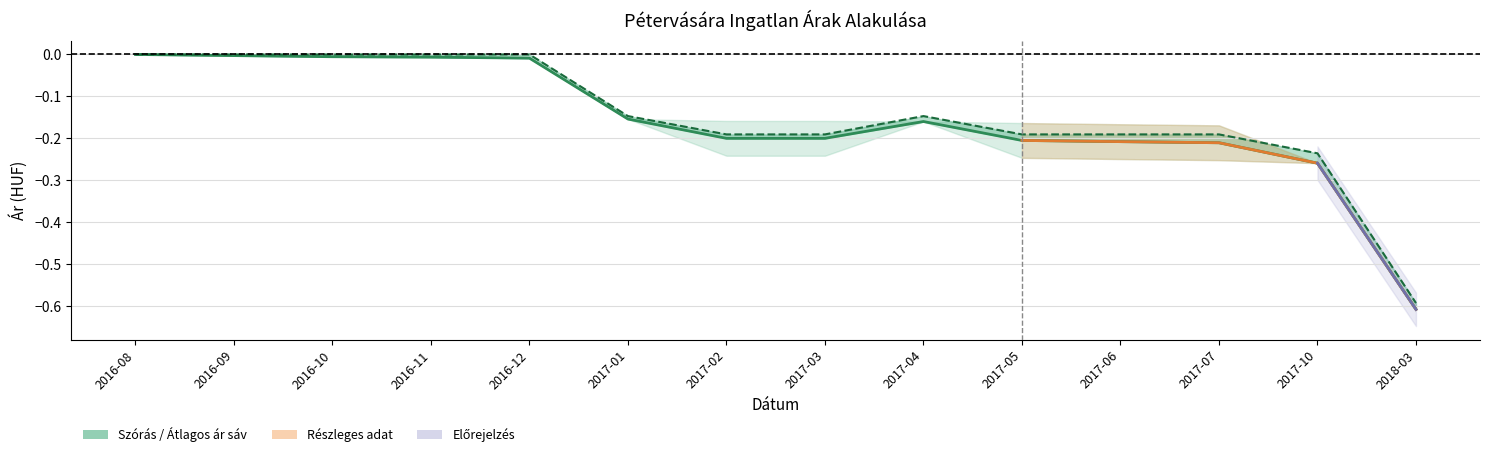

How many categories are shown in the chart?

14